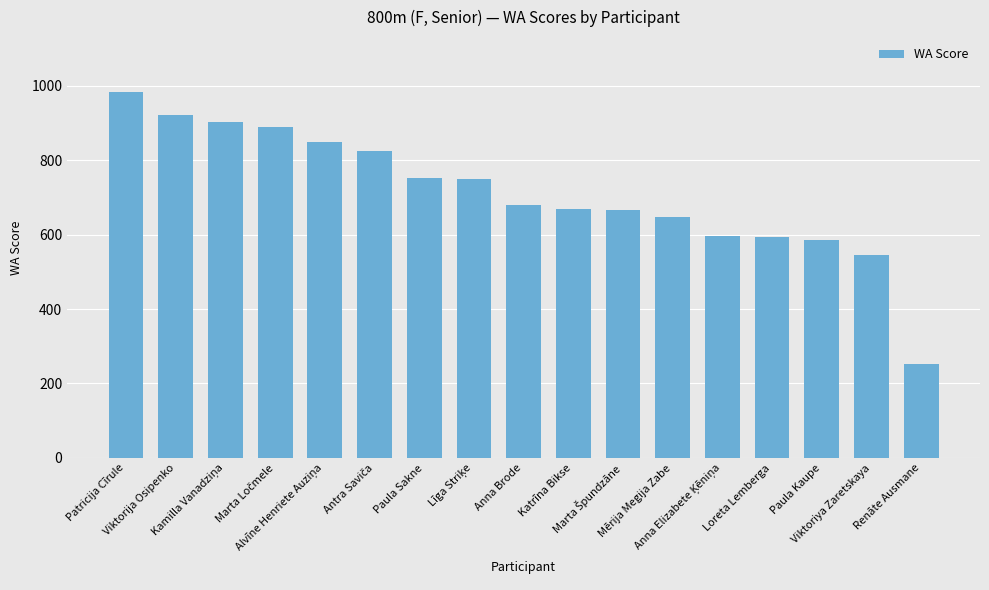

What position from the right is Viktoriya Zaretskaya?

2